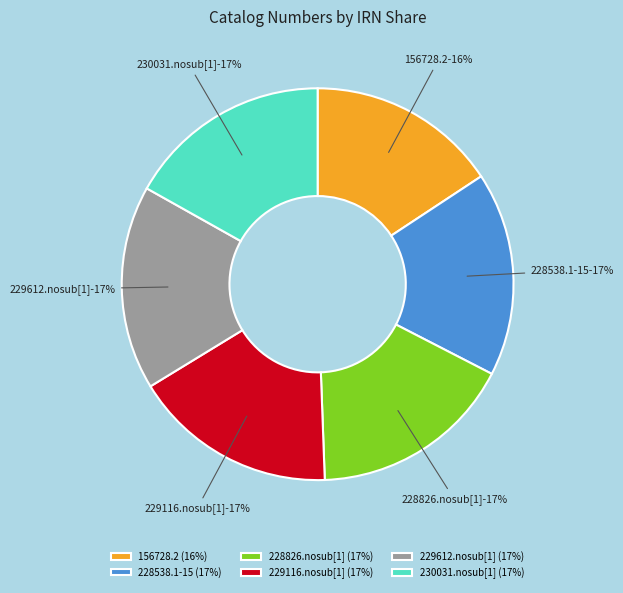

Which slice is the largest?

230031.nosub[1]